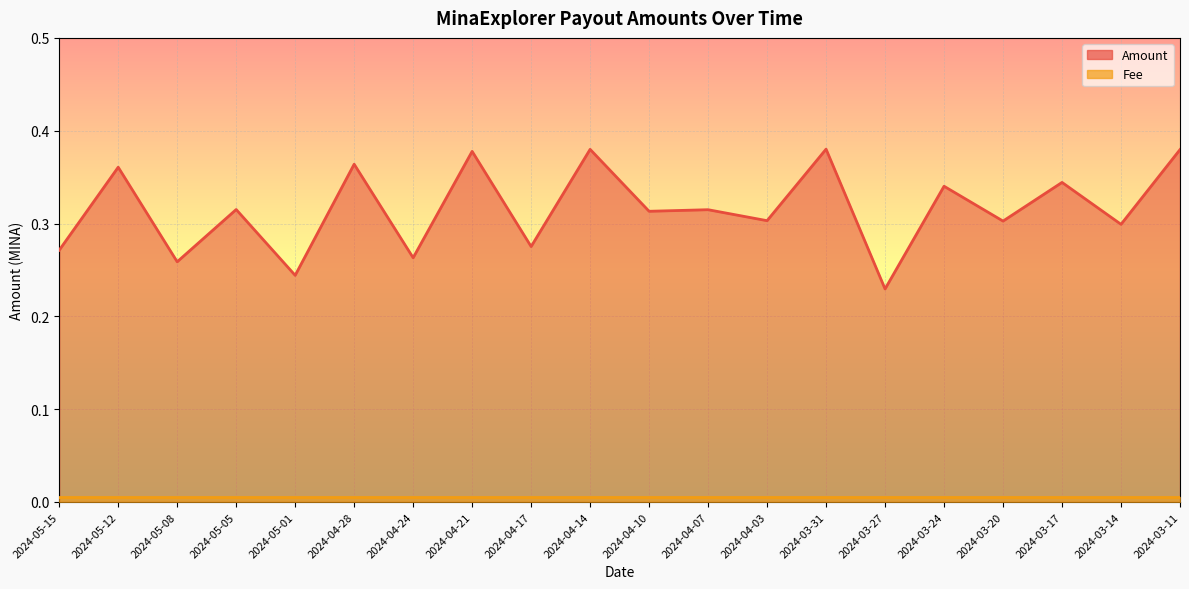

What is the label of the 13th point from the left?

2024-04-03